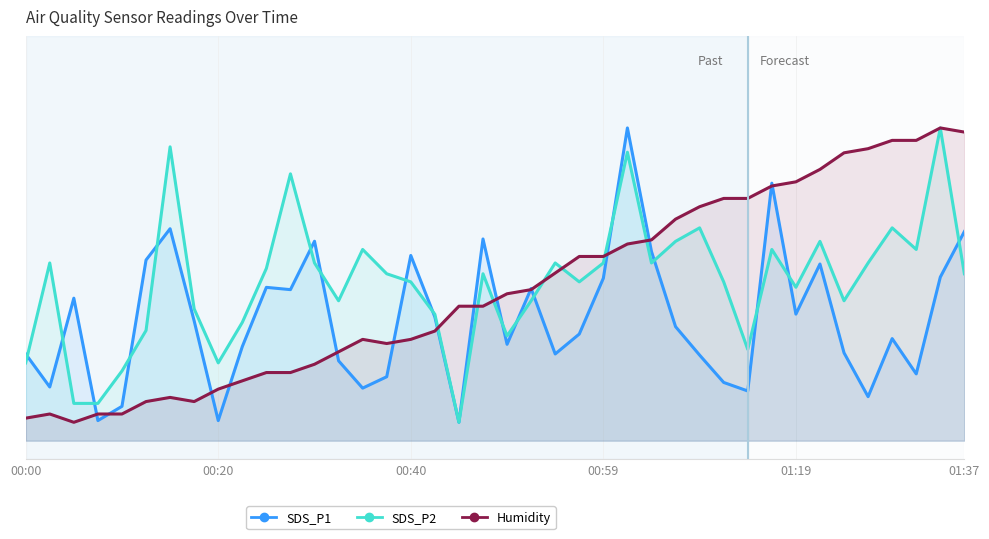

Where does the Humidity series first go above 39?

20